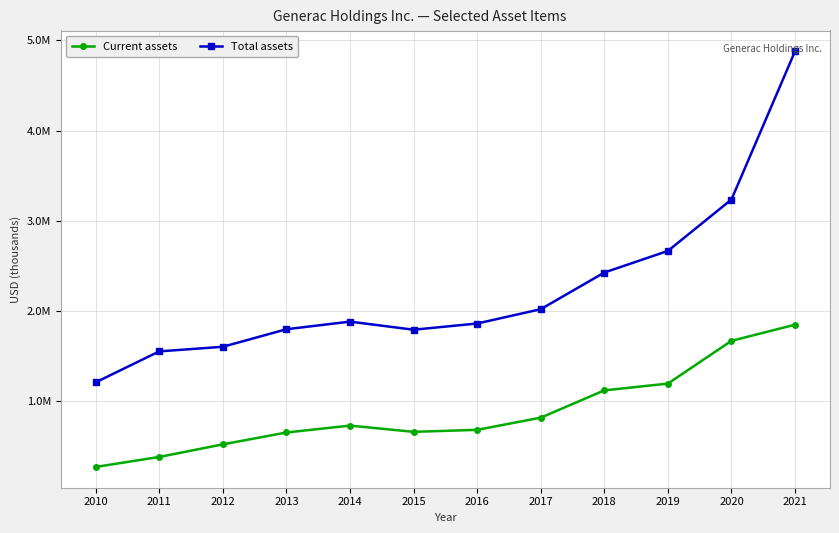

At which label does Current assets reach its minimum?

2010